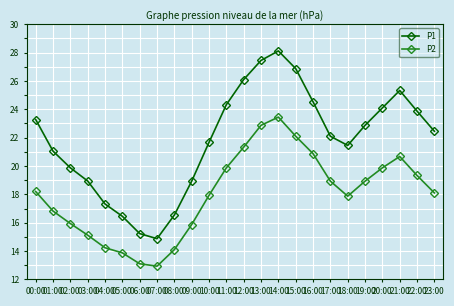

At which category is the sum across all series the highest?

14:00